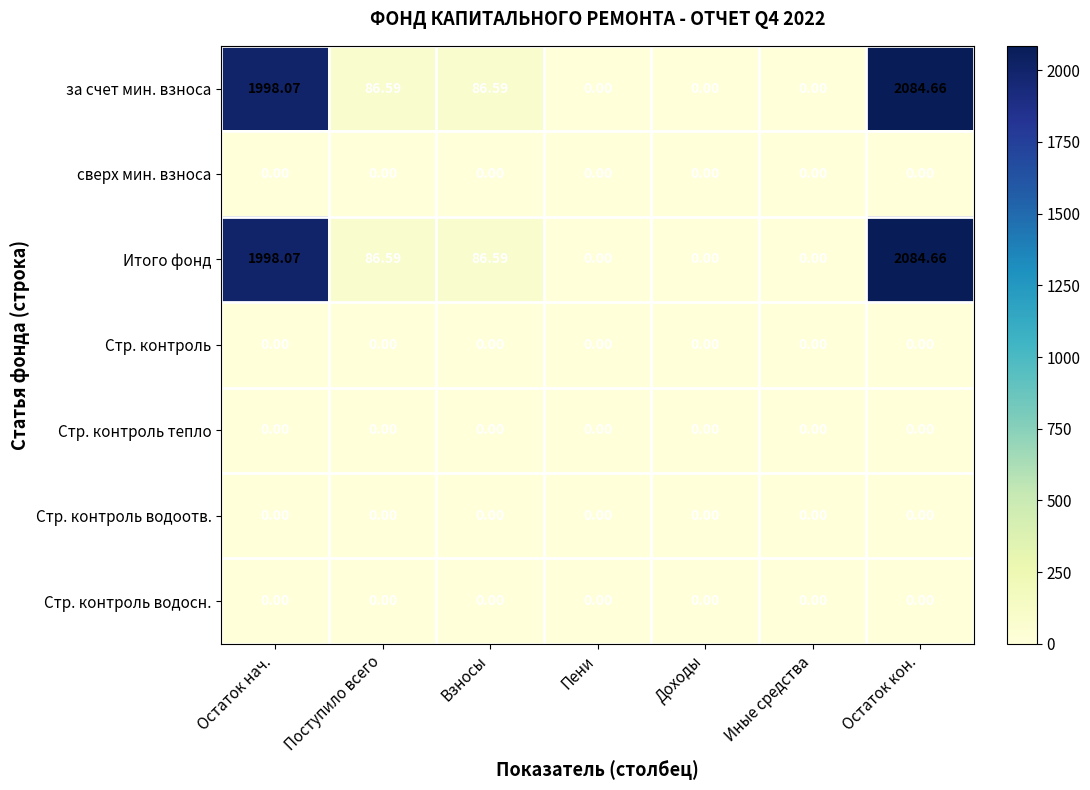

Which label corresponds to the largest value in the chart?

Остаток кон.